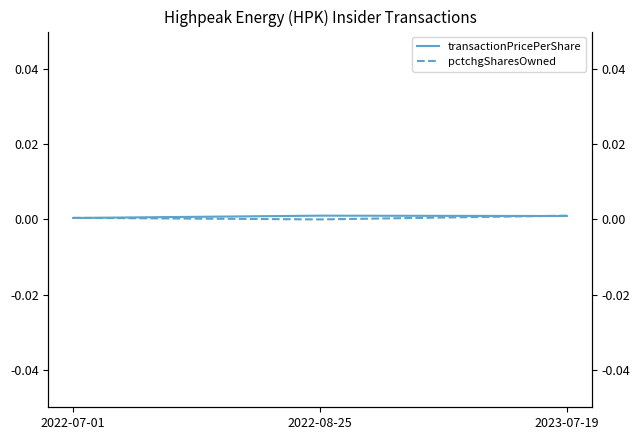

Rank the series by their average value, from lowest to highest.

pctchgSharesOwned, transactionPricePerShare